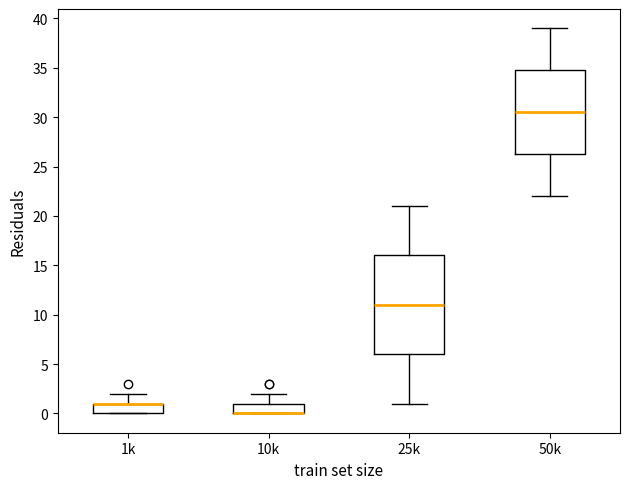

Reading left to right, read every box against the y-axis: the position of its median line, the range the box covers, and the ends of its whiskers. The values are not printed on the chart, so give them approximately, as read against the axis.

1k: median 1.0 (drawn on the box's upper edge), box 0.0 to 1.0, whiskers 0.0 to 2.0
10k: median 0.0 (drawn on the box's lower edge), box 0.0 to 1.0, whiskers 0.0 to 2.0
25k: median 11.0, box 6.0 to 16.0, whiskers 1.0 to 21.0
50k: median 30.5, box 26.5 to 35.0, whiskers 22.0 to 39.0